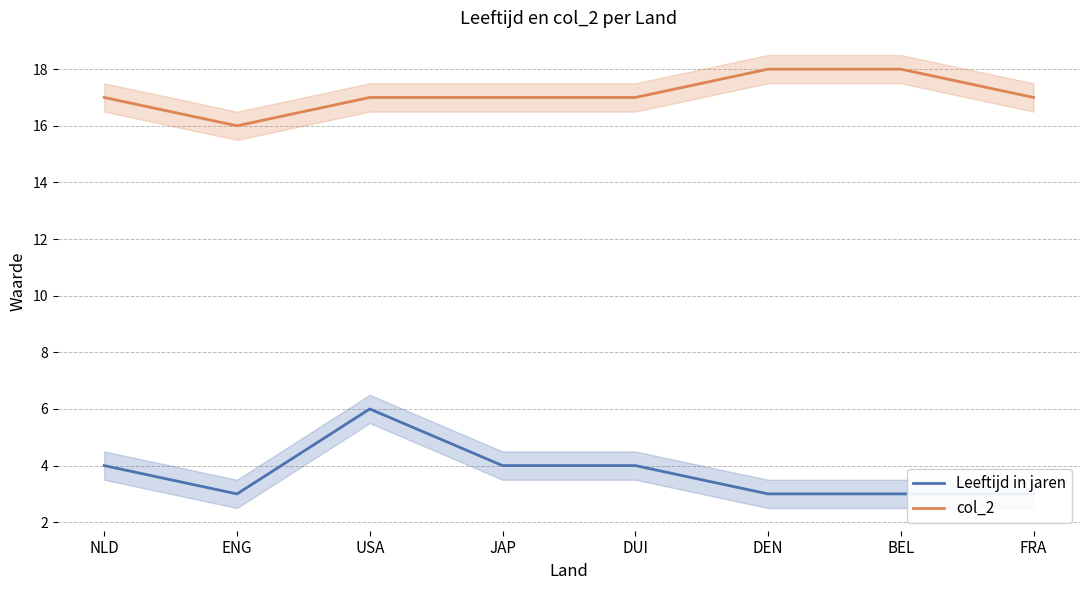

Rank the categories by col_2 value from highest to lowest.

DEN, BEL, NLD, USA, JAP, DUI, FRA, ENG